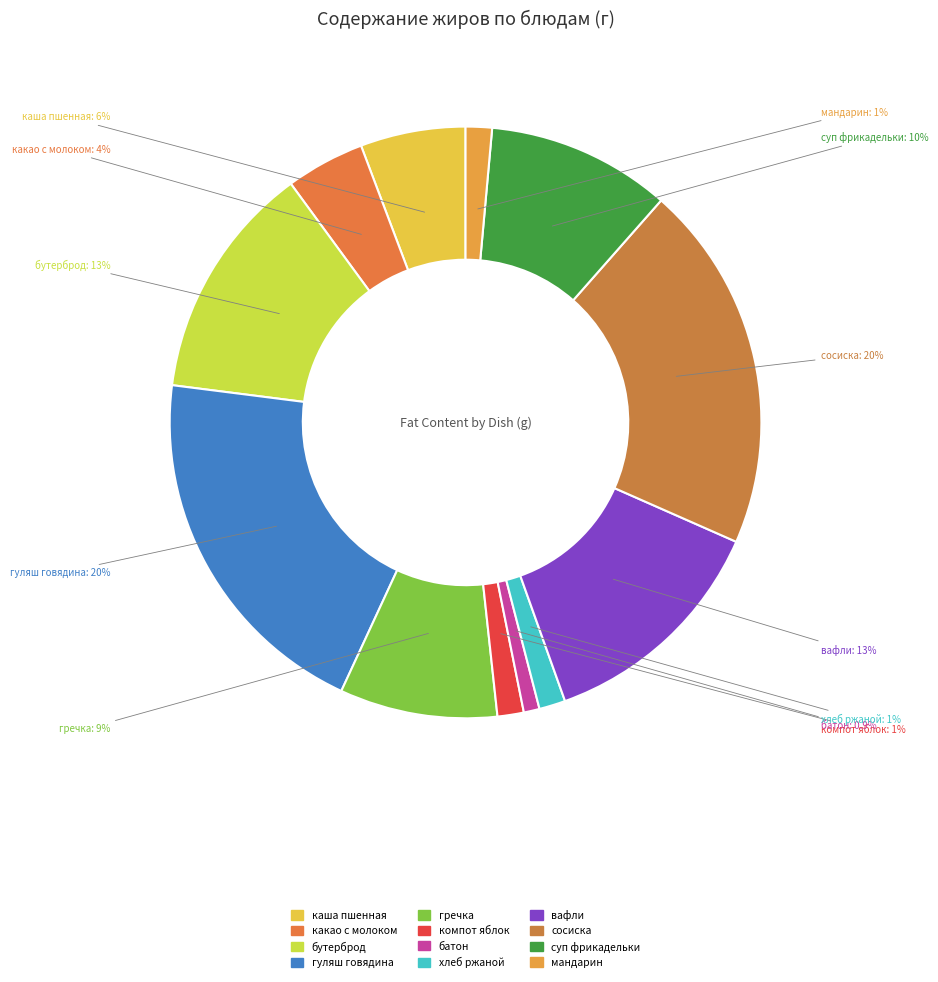

Is there any slice that represents more than half of the pie?

No